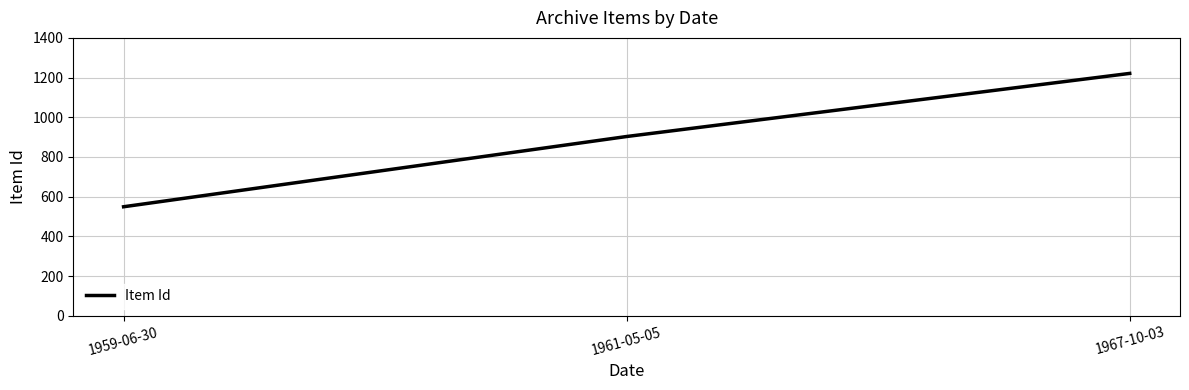

What value does the data have at 1961-05-05, to the nearest 10?

900